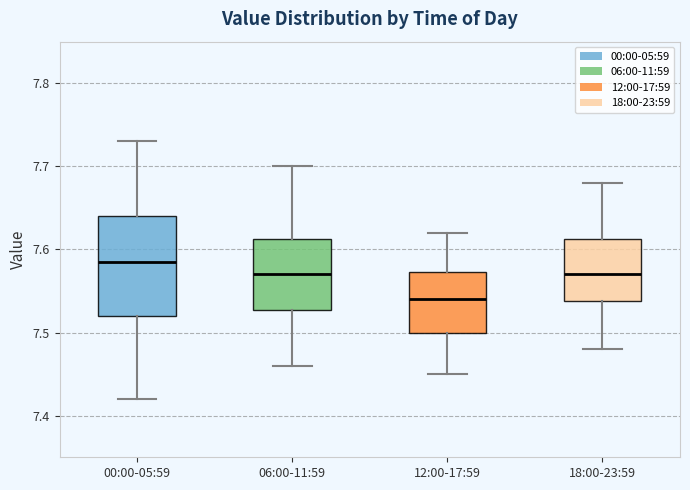

Which box is the tallest, from its lower edge to its upper edge?

00:00-05:59